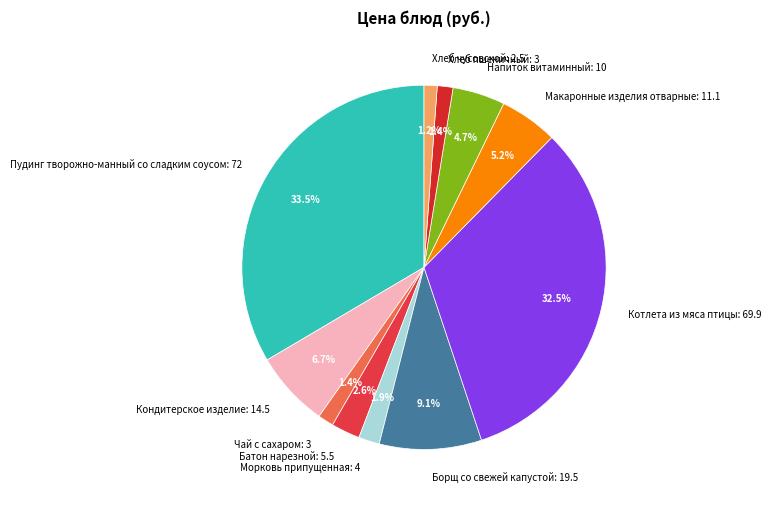

Does any single category account for the majority?

No